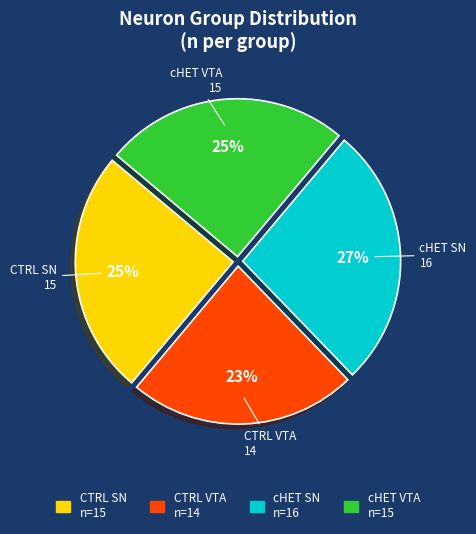

Which slice is the smallest?

CTRL VTA